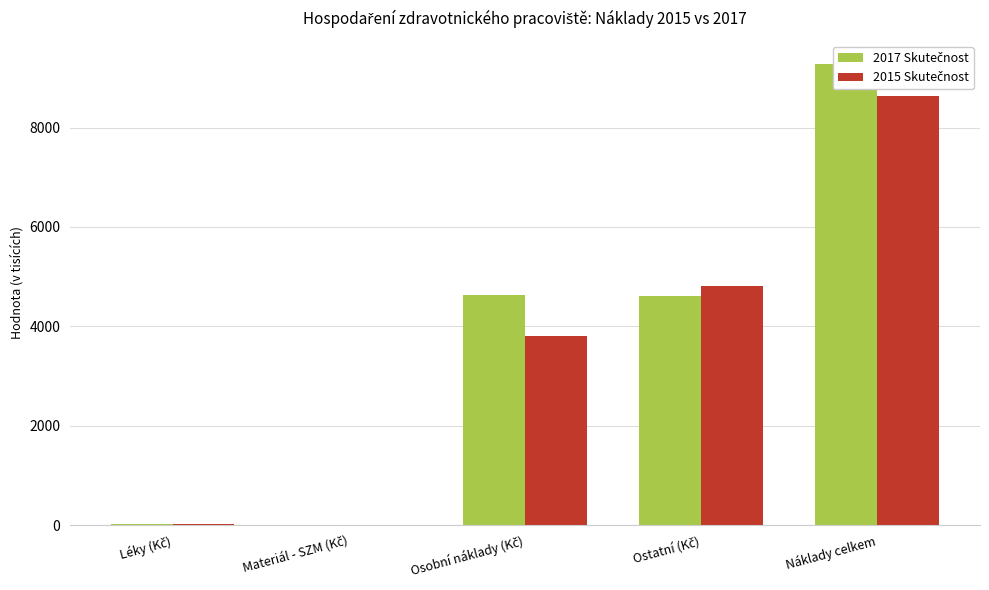

Is the value of 2017 Skutečnost at Ostatní (Kč) greater than the value of 2015 Skutečnost at Náklady celkem?

No